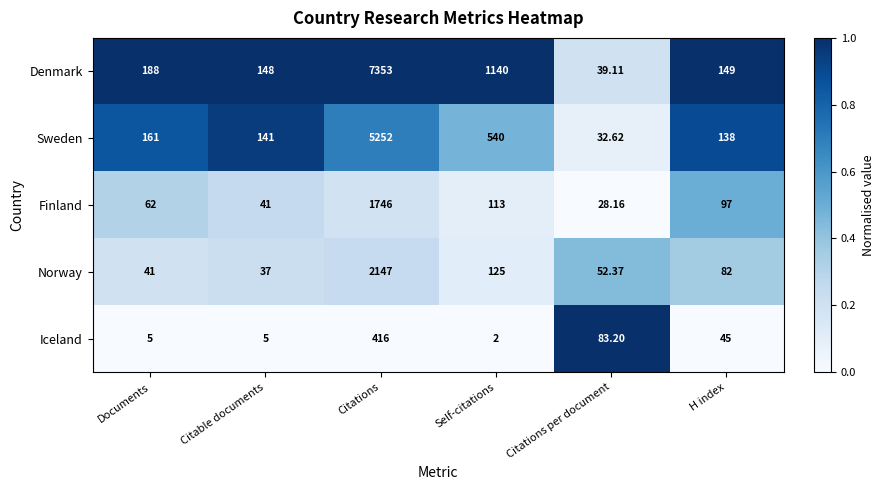

At Citable documents, list the series in order from smallest to largest.

Iceland, Norway, Finland, Sweden, Denmark